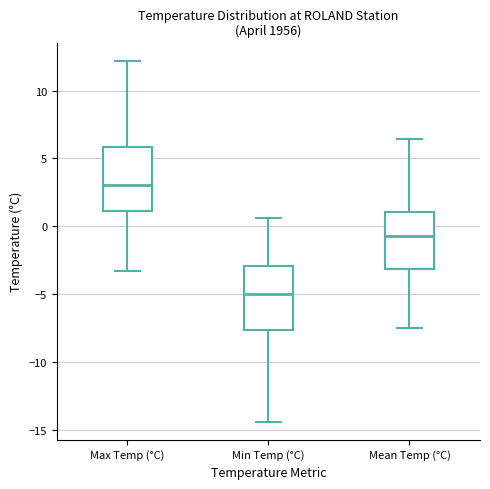

Where does the upper whisker of the box for Min Temp (°C) end on the y-axis? The values are not printed on the chart, so give them approximately, as read against the axis.

0.5